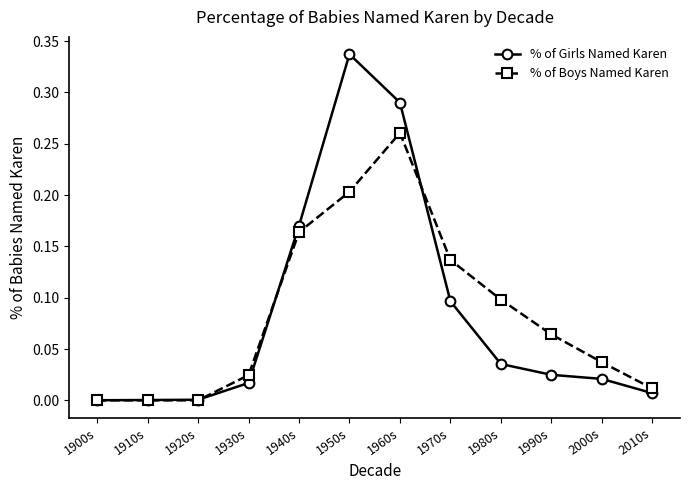

Is it true that % of Boys Named Karen equals 0.0 at 1900s?

True